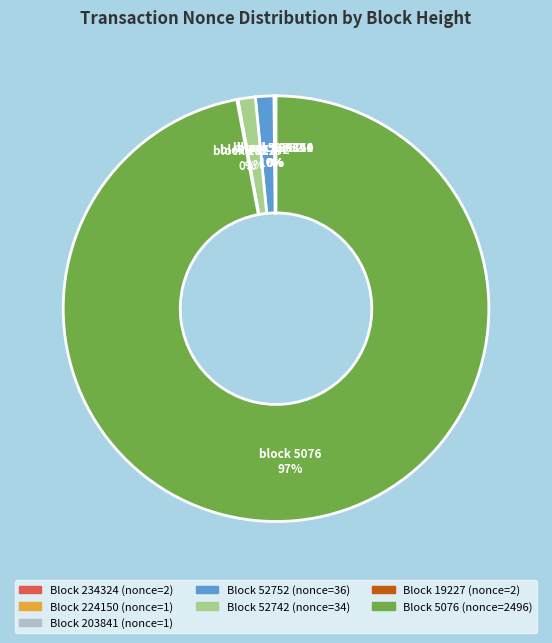

Does any single category account for the majority?

Yes